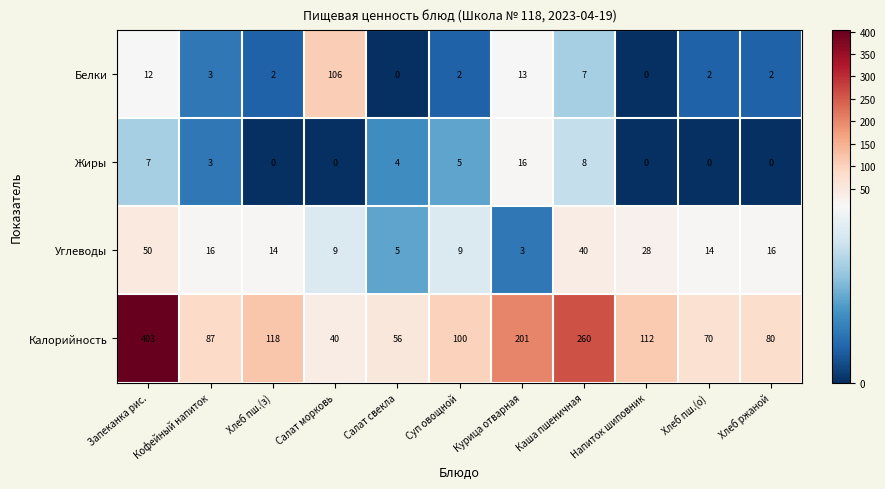

What is the difference between the maximum and minimum values in the Белки series?

106